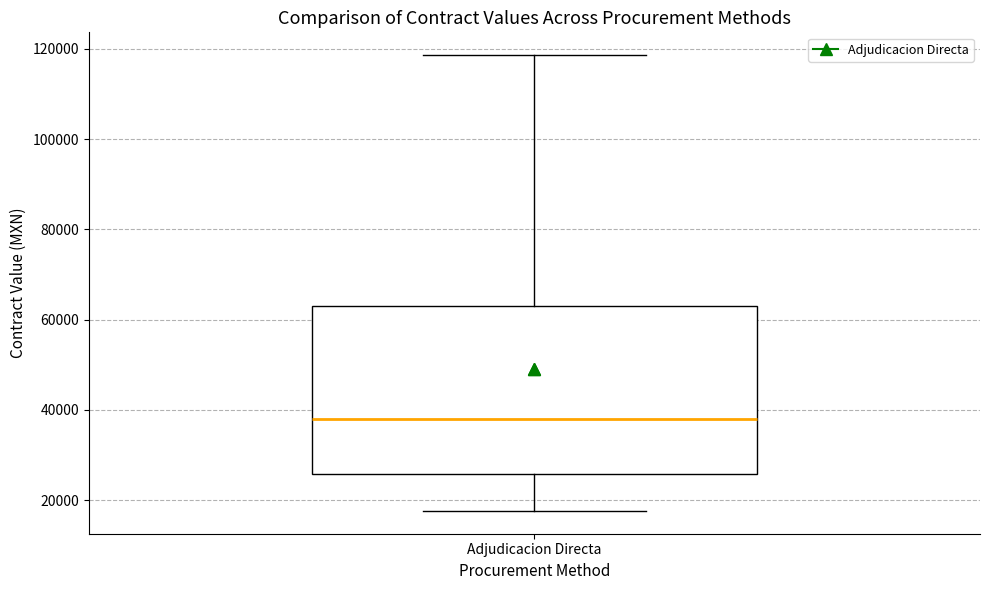

Where does the median line of the box for Adjudicacion Directa sit on the y-axis? The values are not printed on the chart, so give them approximately, as read against the axis.

38000